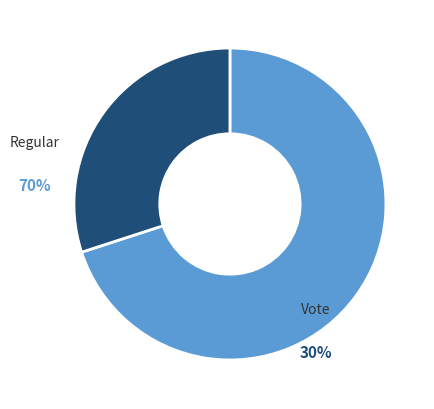

What is the largest slice in the pie chart?

Regular